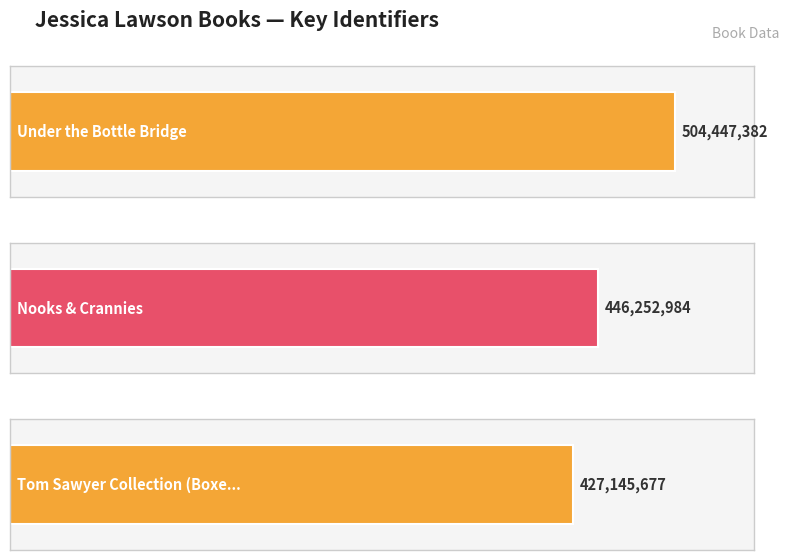

What is the greatest value displayed?

504447382